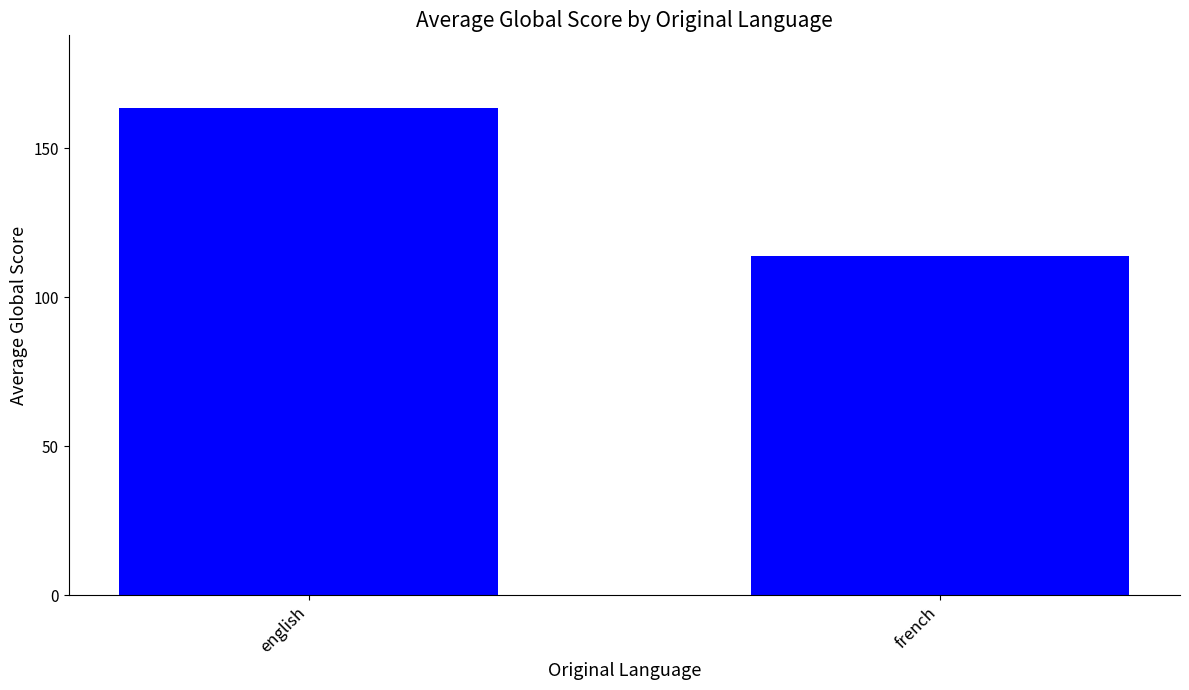

List the labels in order of value, smallest first.

french, english